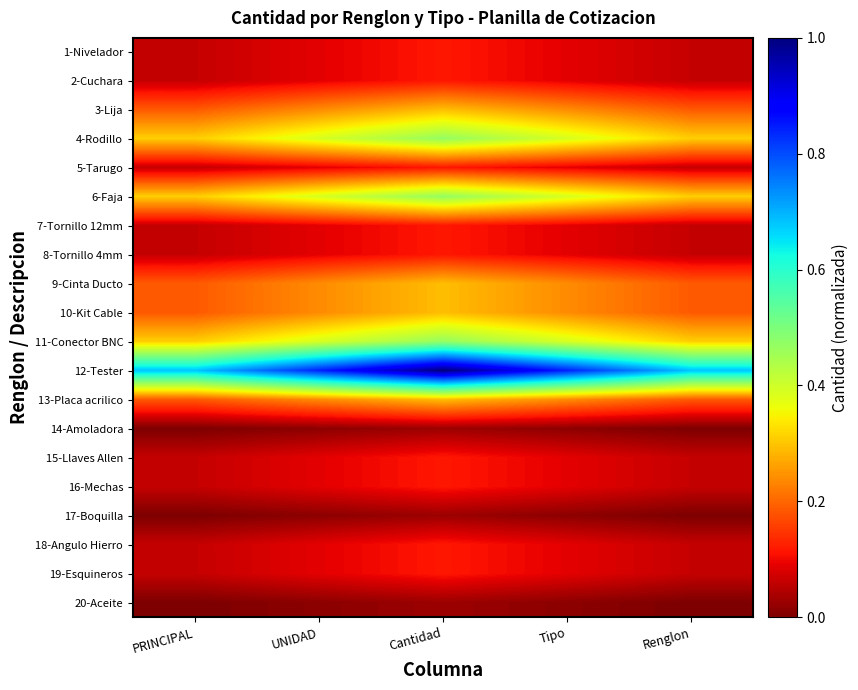

Reading left to right, list all the values displayed in this chart.

1-Nivelador: PRINCIPAL=0.1	UNIDAD=0.1	Cantidad=0.1	Tipo=0.1	Renglon=0.1
2-Cuchara: PRINCIPAL=0.1	UNIDAD=0.1	Cantidad=0.1	Tipo=0.1	Renglon=0.1
3-Lija: PRINCIPAL=0.2	UNIDAD=0.2	Cantidad=0.3	Tipo=0.2	Renglon=0.2
4-Rodillo: PRINCIPAL=0.3	UNIDAD=0.4	Cantidad=0.5	Tipo=0.4	Renglon=0.3
5-Tarugo: PRINCIPAL=0.1	UNIDAD=0.1	Cantidad=0.1	Tipo=0.1	Renglon=0.1
6-Faja: PRINCIPAL=0.3	UNIDAD=0.4	Cantidad=0.5	Tipo=0.4	Renglon=0.3
7-Tornillo 12mm: PRINCIPAL=0.1	UNIDAD=0.1	Cantidad=0.1	Tipo=0.1	Renglon=0.1
8-Tornillo 4mm: PRINCIPAL=0.1	UNIDAD=0.1	Cantidad=0.1	Tipo=0.1	Renglon=0.1
9-Cinta Ducto: PRINCIPAL=0.2	UNIDAD=0.2	Cantidad=0.3	Tipo=0.2	Renglon=0.2
10-Kit Cable: PRINCIPAL=0.2	UNIDAD=0.2	Cantidad=0.3	Tipo=0.2	Renglon=0.2
11-Conector BNC: PRINCIPAL=0.3	UNIDAD=0.4	Cantidad=0.5	Tipo=0.4	Renglon=0.3
12-Tester: PRINCIPAL=0.7	UNIDAD=0.8	Cantidad=1.0	Tipo=0.8	Renglon=0.7
13-Placa acrilico: PRINCIPAL=0.2	UNIDAD=0.2	Cantidad=0.3	Tipo=0.2	Renglon=0.2
14-Amoladora: PRINCIPAL=0.0	UNIDAD=0.0	Cantidad=0.0	Tipo=0.0	Renglon=0.0
15-Llaves Allen: PRINCIPAL=0.1	UNIDAD=0.1	Cantidad=0.1	Tipo=0.1	Renglon=0.1
16-Mechas: PRINCIPAL=0.1	UNIDAD=0.1	Cantidad=0.1	Tipo=0.1	Renglon=0.1
17-Boquilla: PRINCIPAL=0.0	UNIDAD=0.0	Cantidad=0.0	Tipo=0.0	Renglon=0.0
18-Angulo Hierro: PRINCIPAL=0.1	UNIDAD=0.1	Cantidad=0.1	Tipo=0.1	Renglon=0.1
19-Esquineros: PRINCIPAL=0.1	UNIDAD=0.1	Cantidad=0.1	Tipo=0.1	Renglon=0.1
20-Aceite: PRINCIPAL=0.0	UNIDAD=0.0	Cantidad=0.0	Tipo=0.0	Renglon=0.0